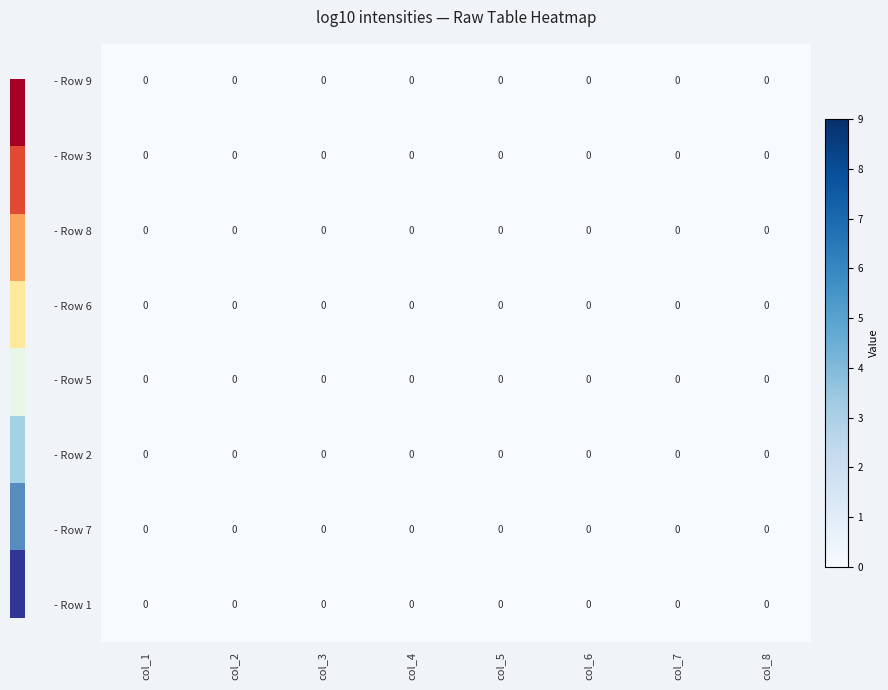

Which series has the largest total across all categories?

7